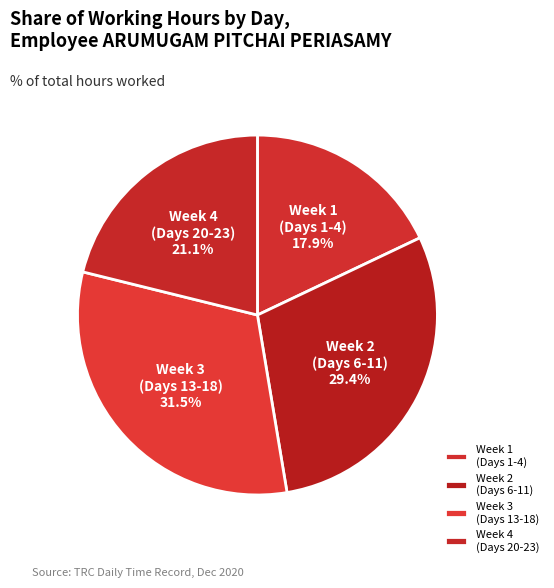

Is Week 2 (Days 6-11) the majority of the pie?

No